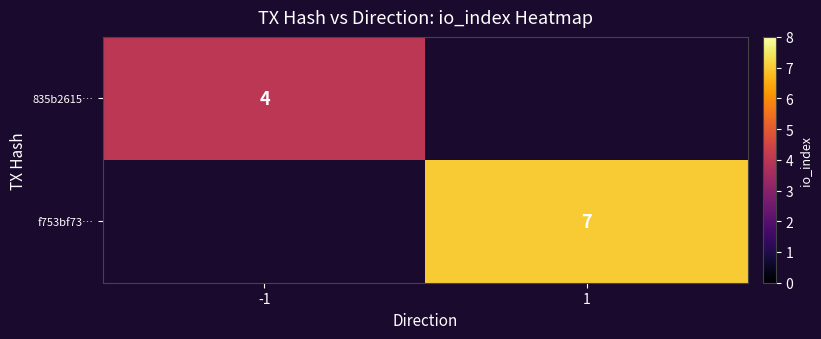

The f753bf73… series shows 9.2 at 1. True or false?

False